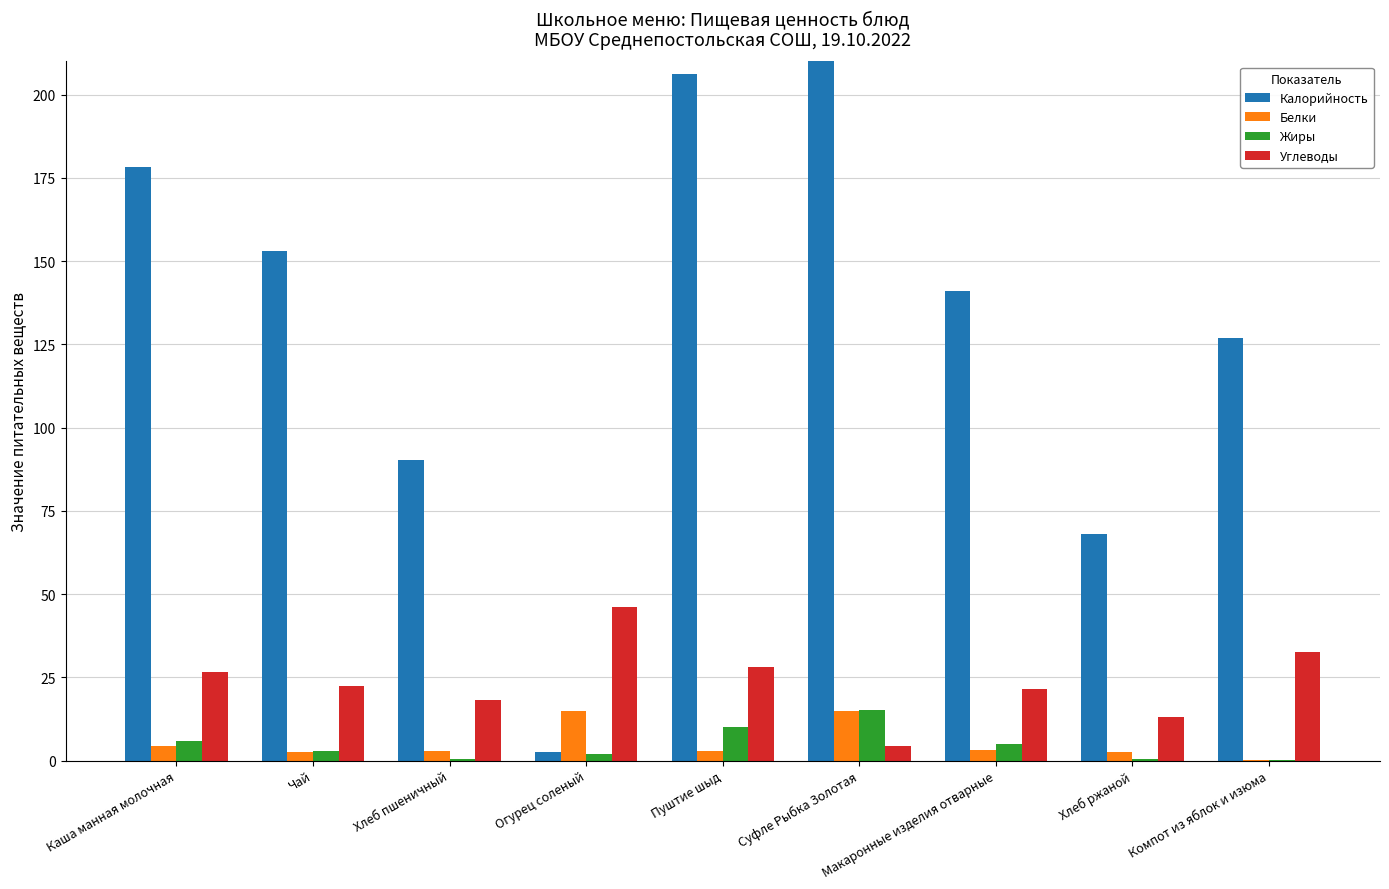

What is the difference between the Белки values at Чай and Суфле Рыбка Золотая?

12.1